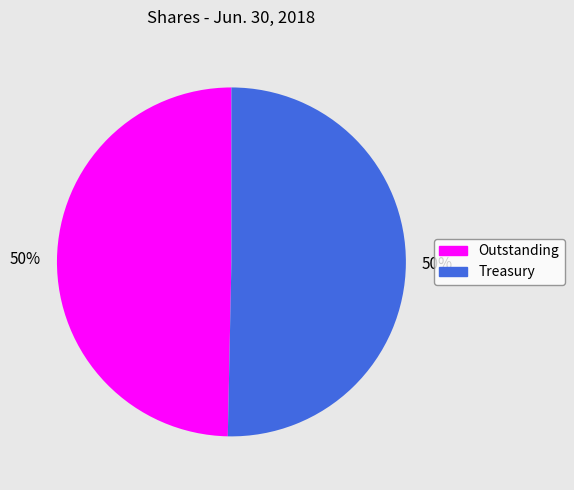

To the nearest percent, what is the average slice percentage?

50%